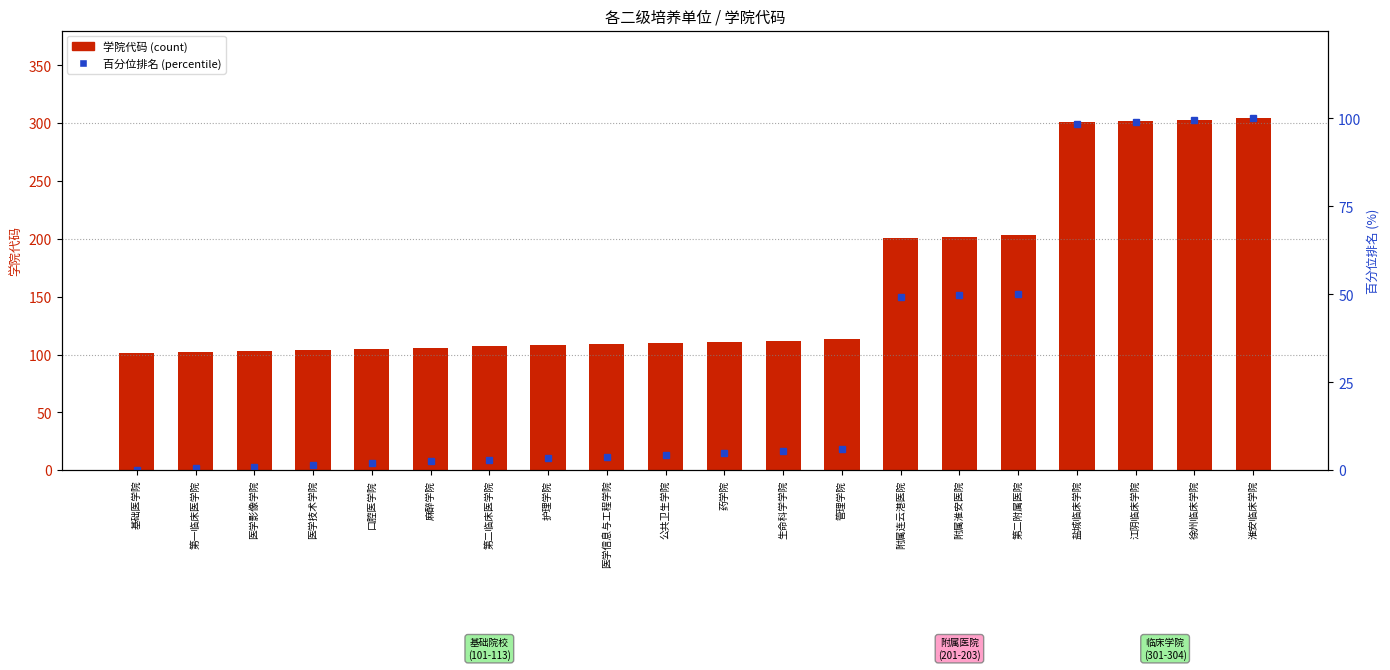

Which category has the highest value across all series?

淮安临床学院